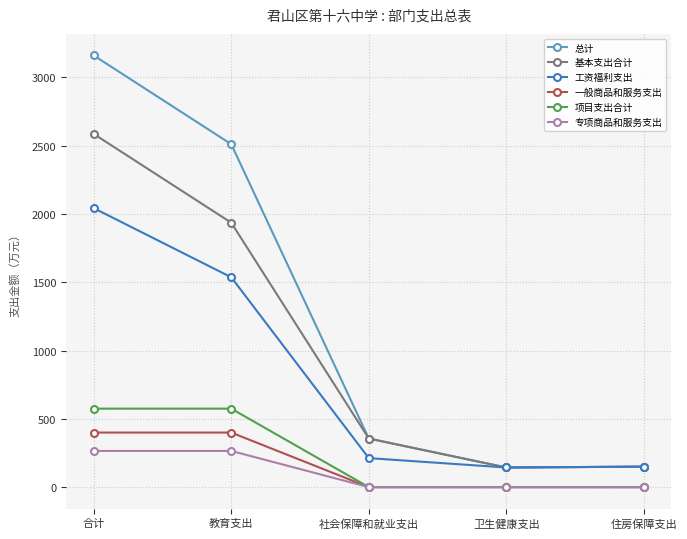

True or false: 总计 has more than 2 interior local peaks.

False